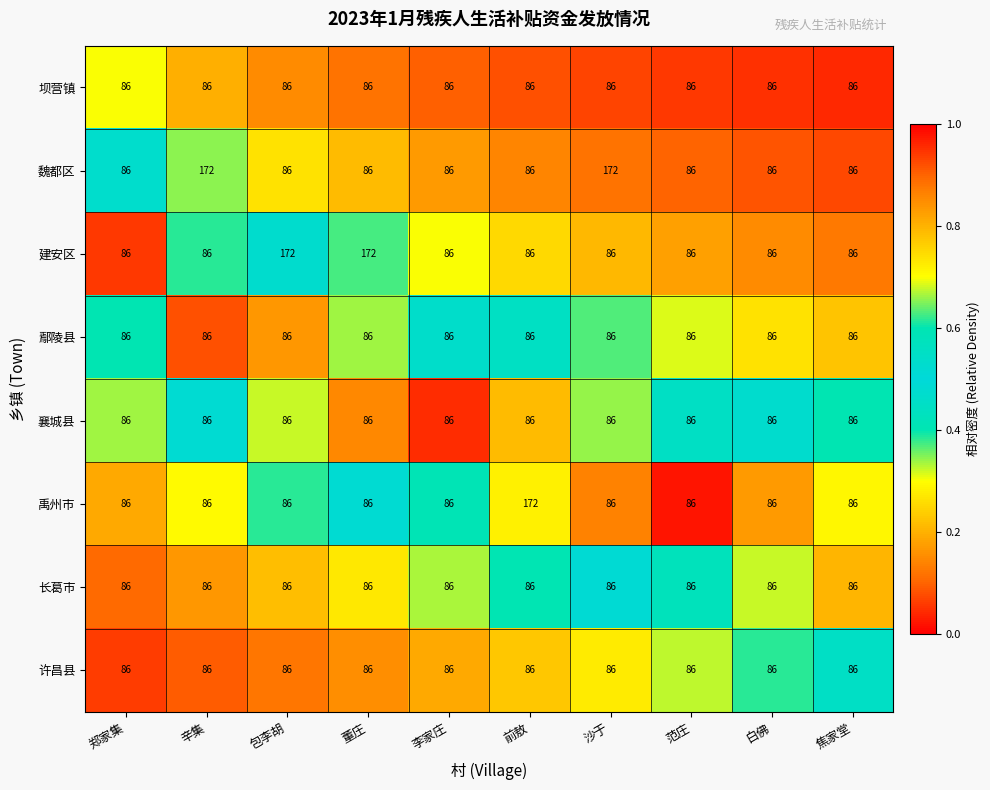

Is it true that 坝营镇 equals 86 at 董庄?

True